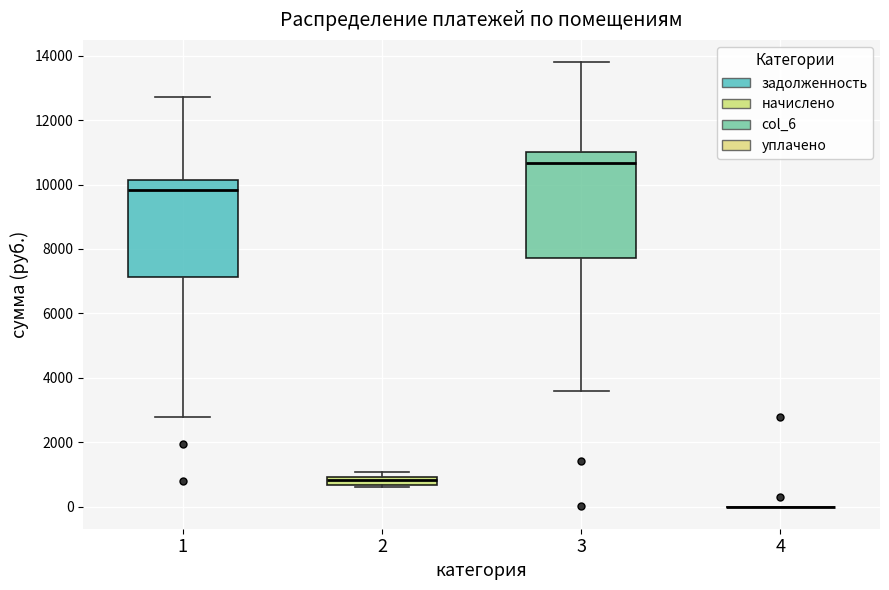

Where does the upper whisker of the box at x = 1 end on the y-axis? The values are not printed on the chart, so give them approximately, as read against the axis.

12800